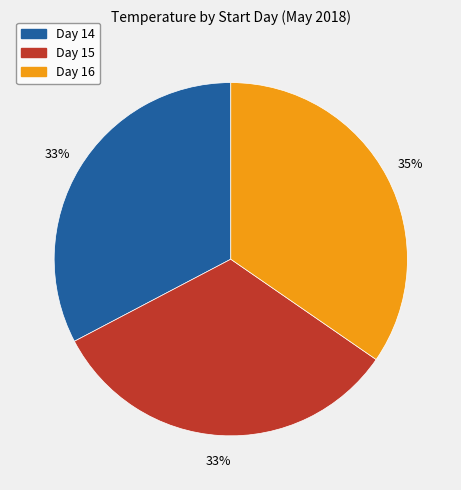

Which category has the biggest portion of the pie?

Day 16